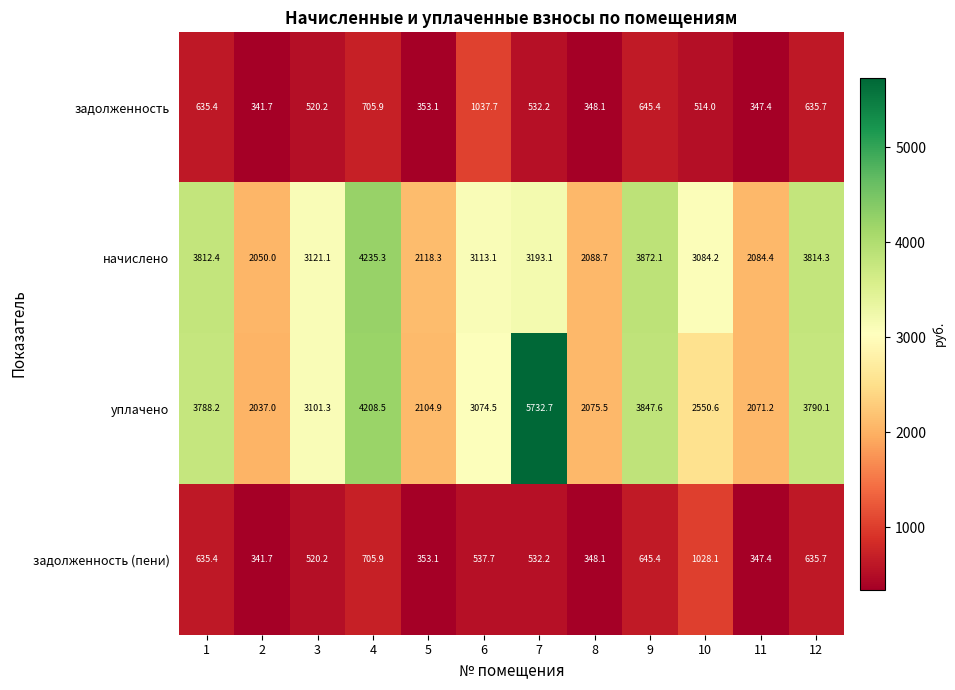

Which label corresponds to the smallest value in the chart?

2